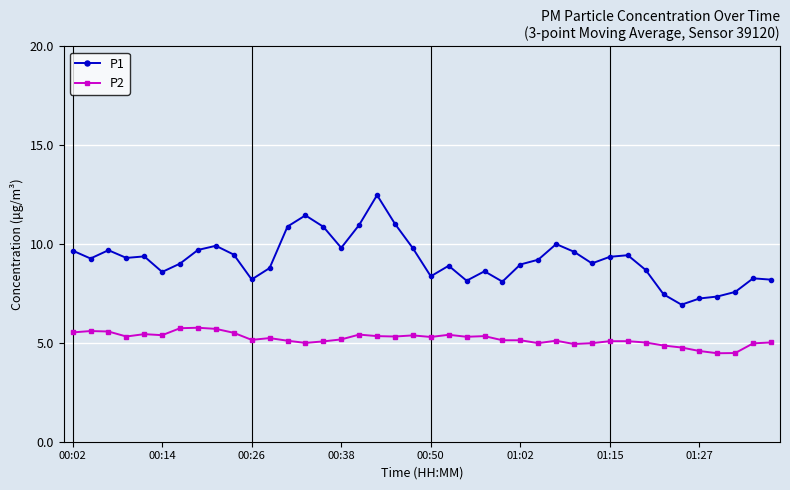

How many lines are shown in the chart?

2